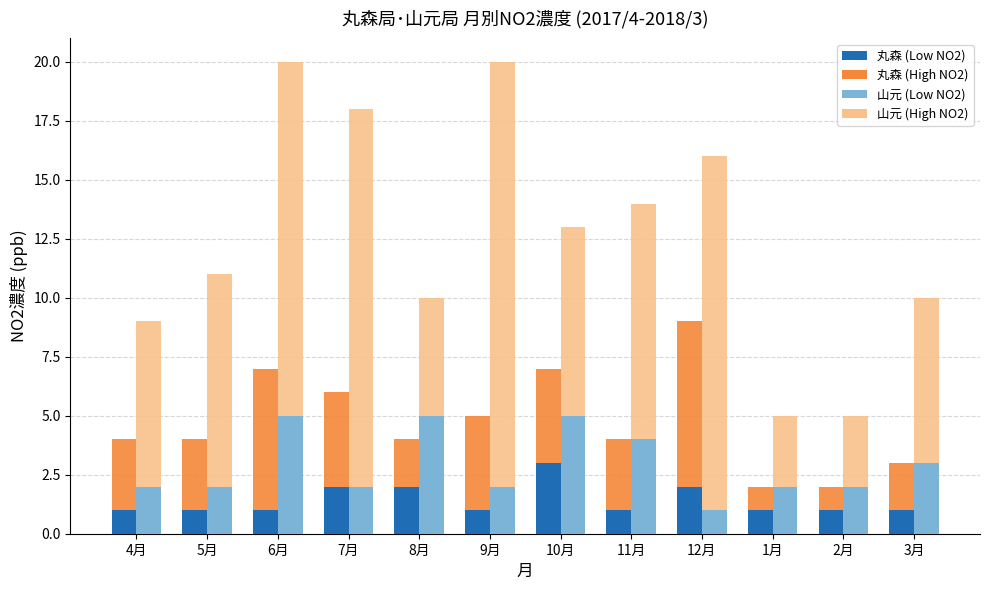

What is the value of the 丸森 Low bar at the 2nd from the left?

1